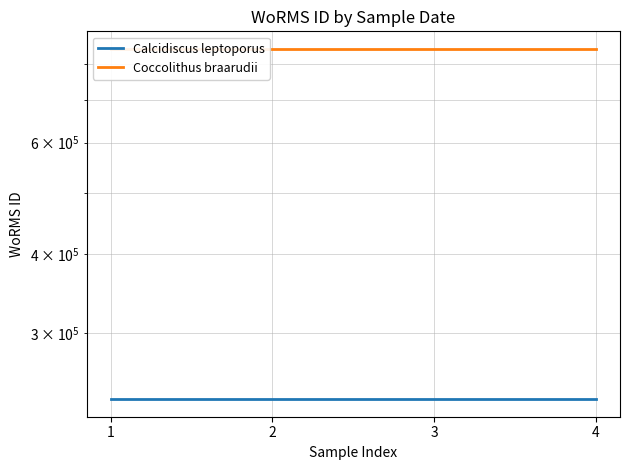

How many series are shown in this chart?

2